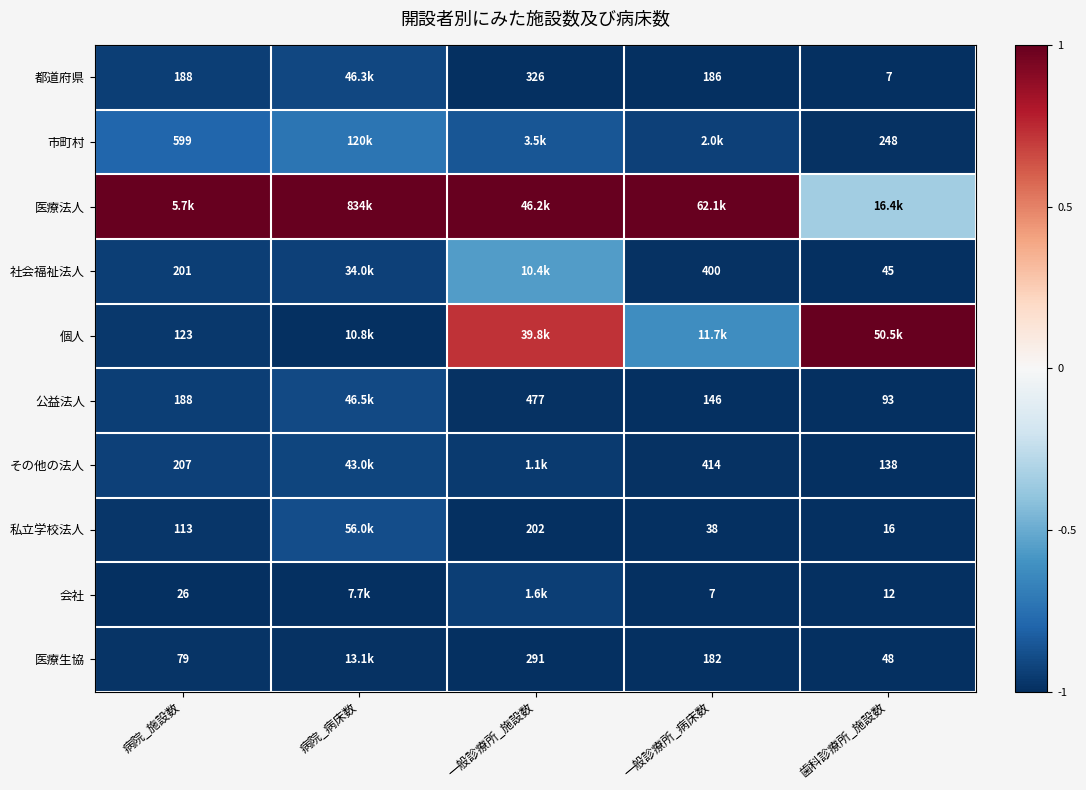

Is the value of 市町村 at 歯科診療所_施設数 greater than the value of 社会福祉法人 at 病院_施設数?

Yes